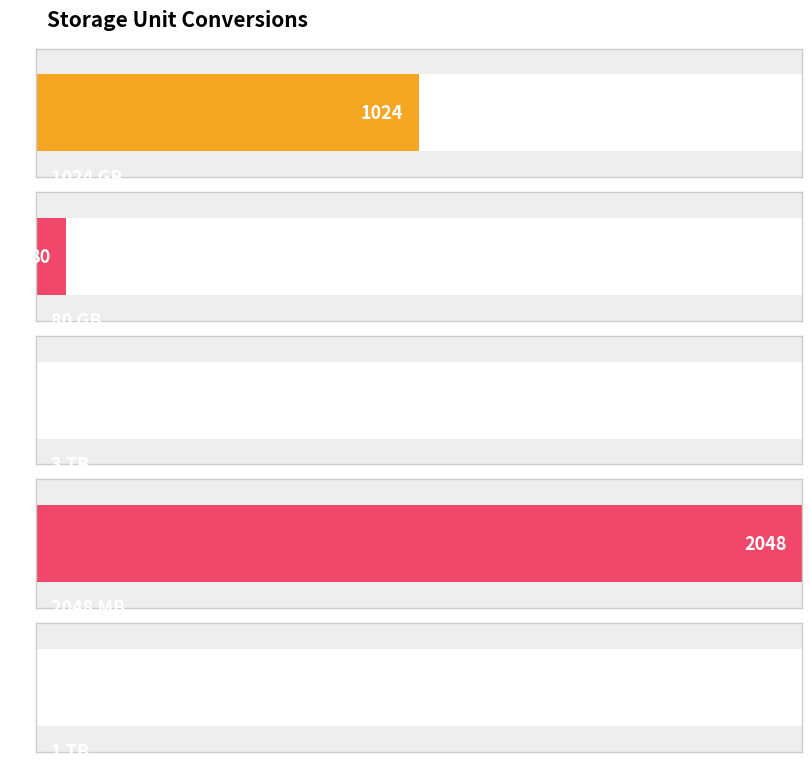

List the labels in order of value, largest first.

2048 MB, 1024 GB, 80 GB, 3 TB, 1 TB